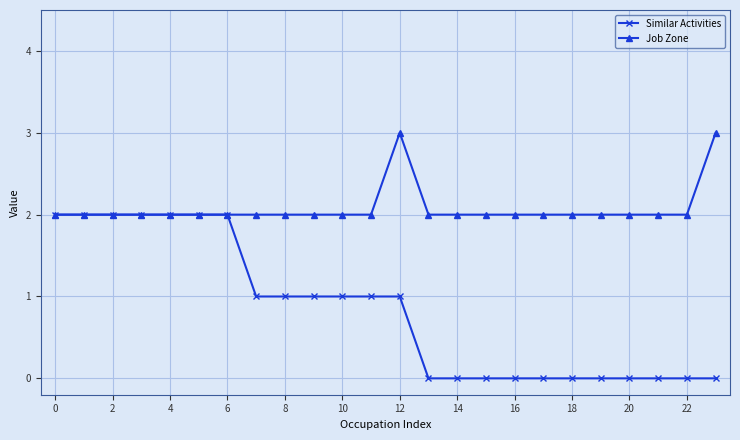

What is the lowest value of the Job Zone series?

2